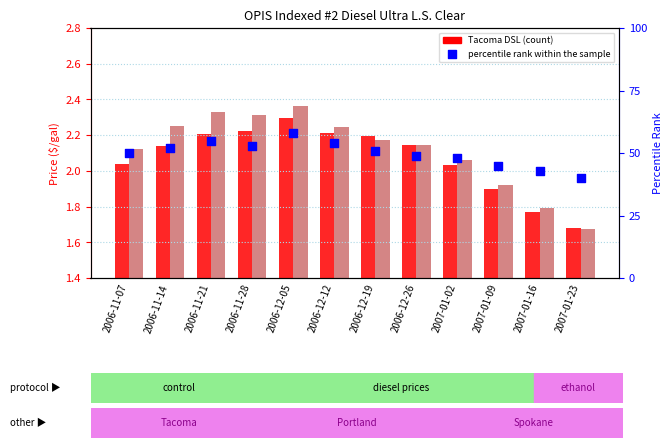

At which category is the sum across all series the highest?

2006-12-05